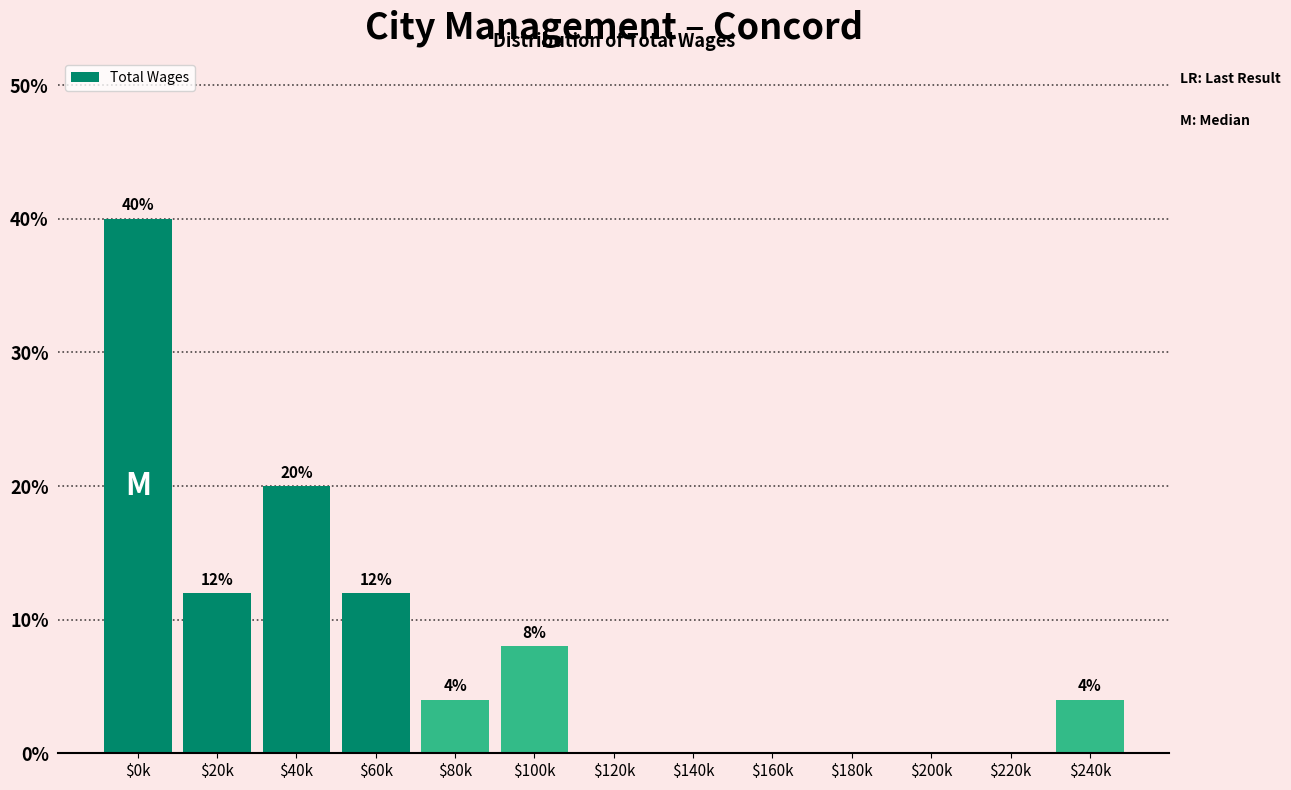

At which label does the data first exceed 4?

$0k